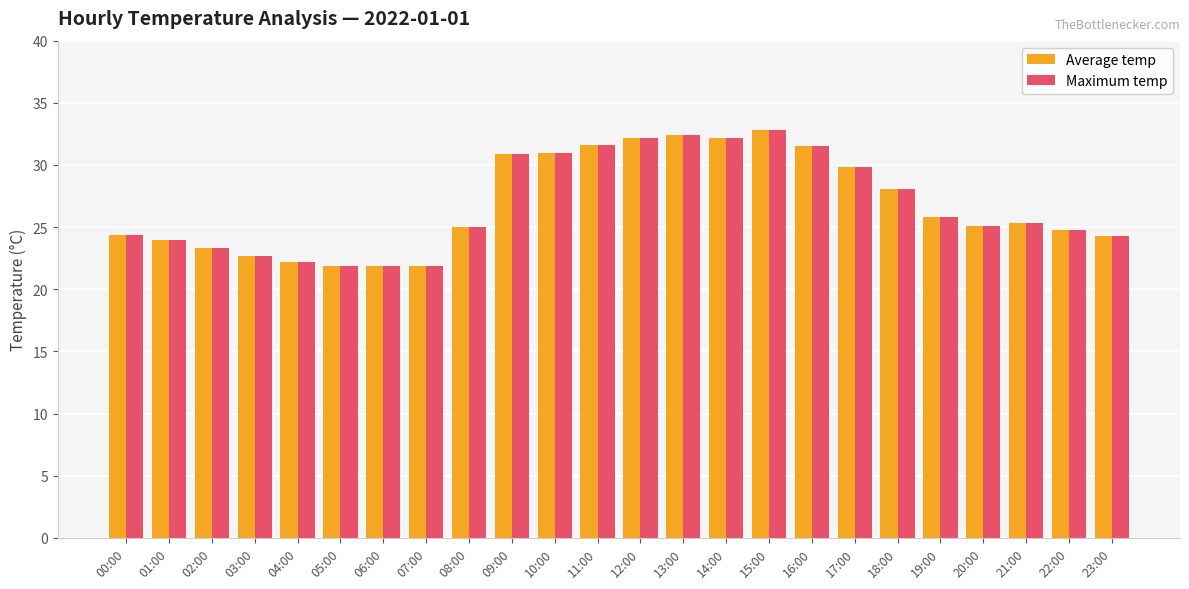

What is the difference between the maximum and minimum values in the Maximum temp series?

10.9